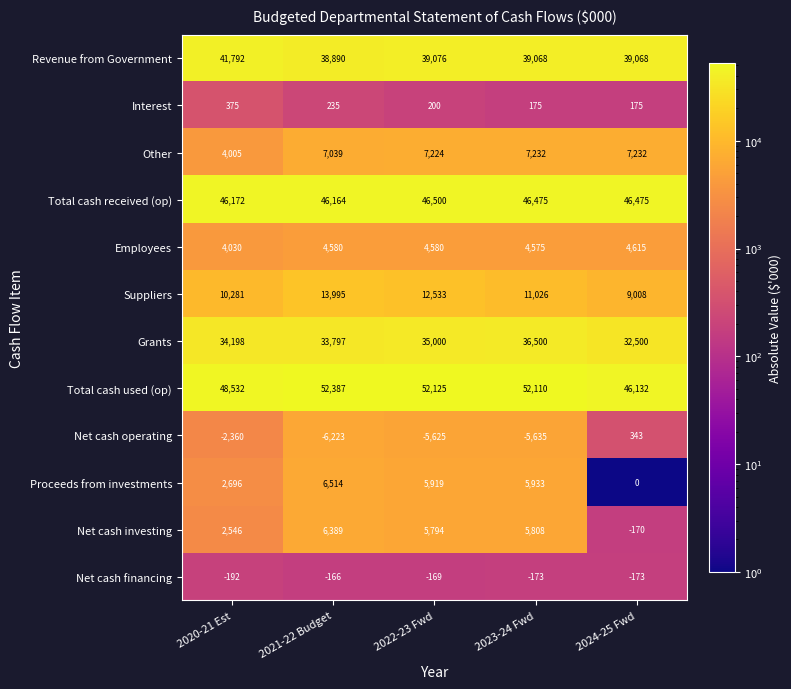

How many Grants values are between 33797 and 35000?

3